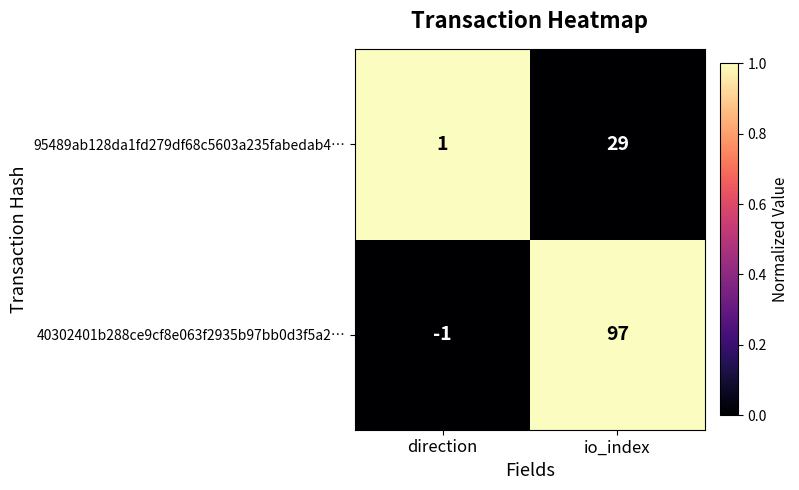

Is it true that 95489ab128da1fd279df68c5603a235fabedab4… equals 40 at io_index?

False